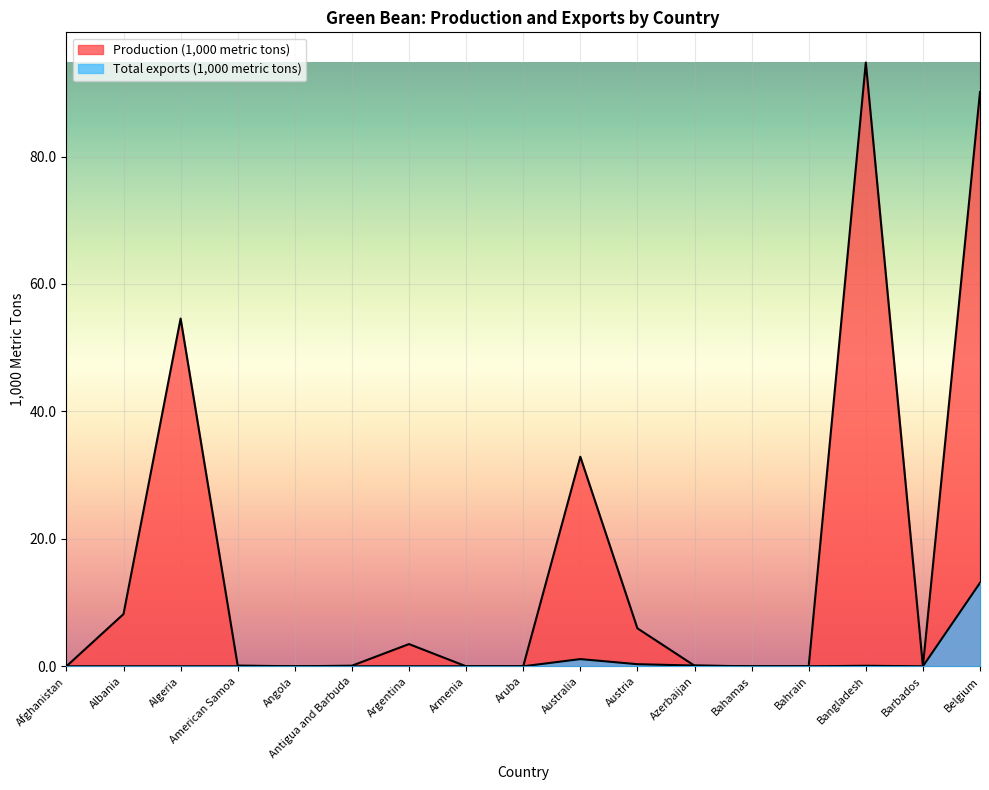

At which label is Production (1,000 metric tons) closest to 47?

Algeria